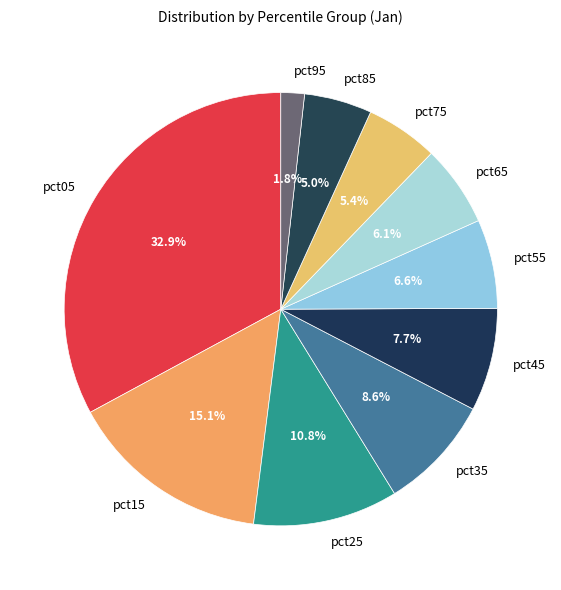

Which has a higher value, pct25 or pct75?

pct25